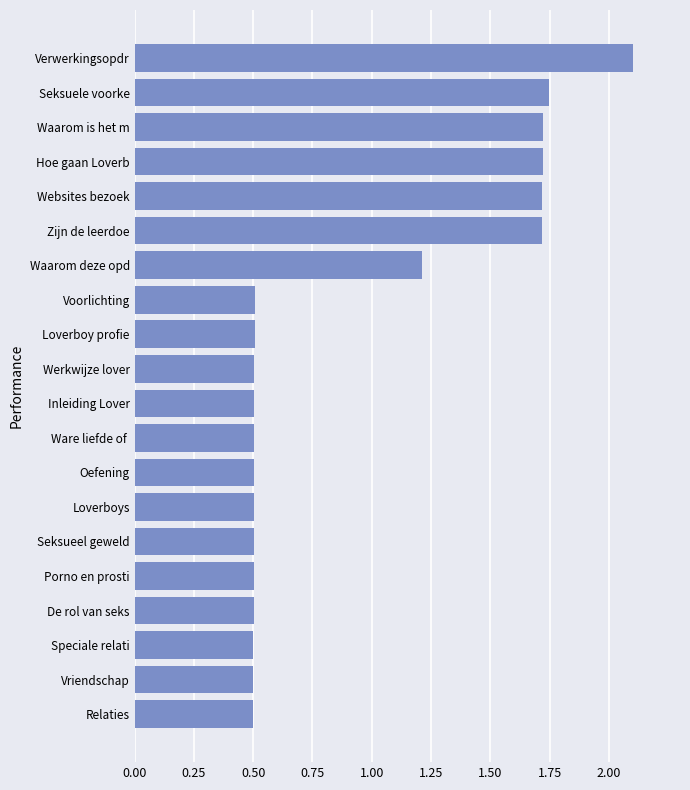

Are the bars horizontal?

Yes